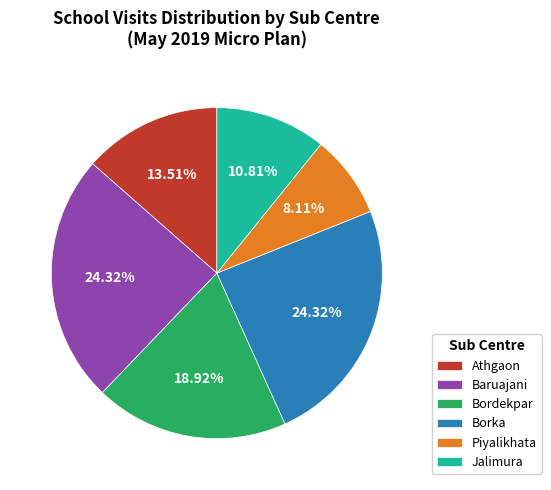

Which has a higher value, Borka or Bordekpar?

Borka